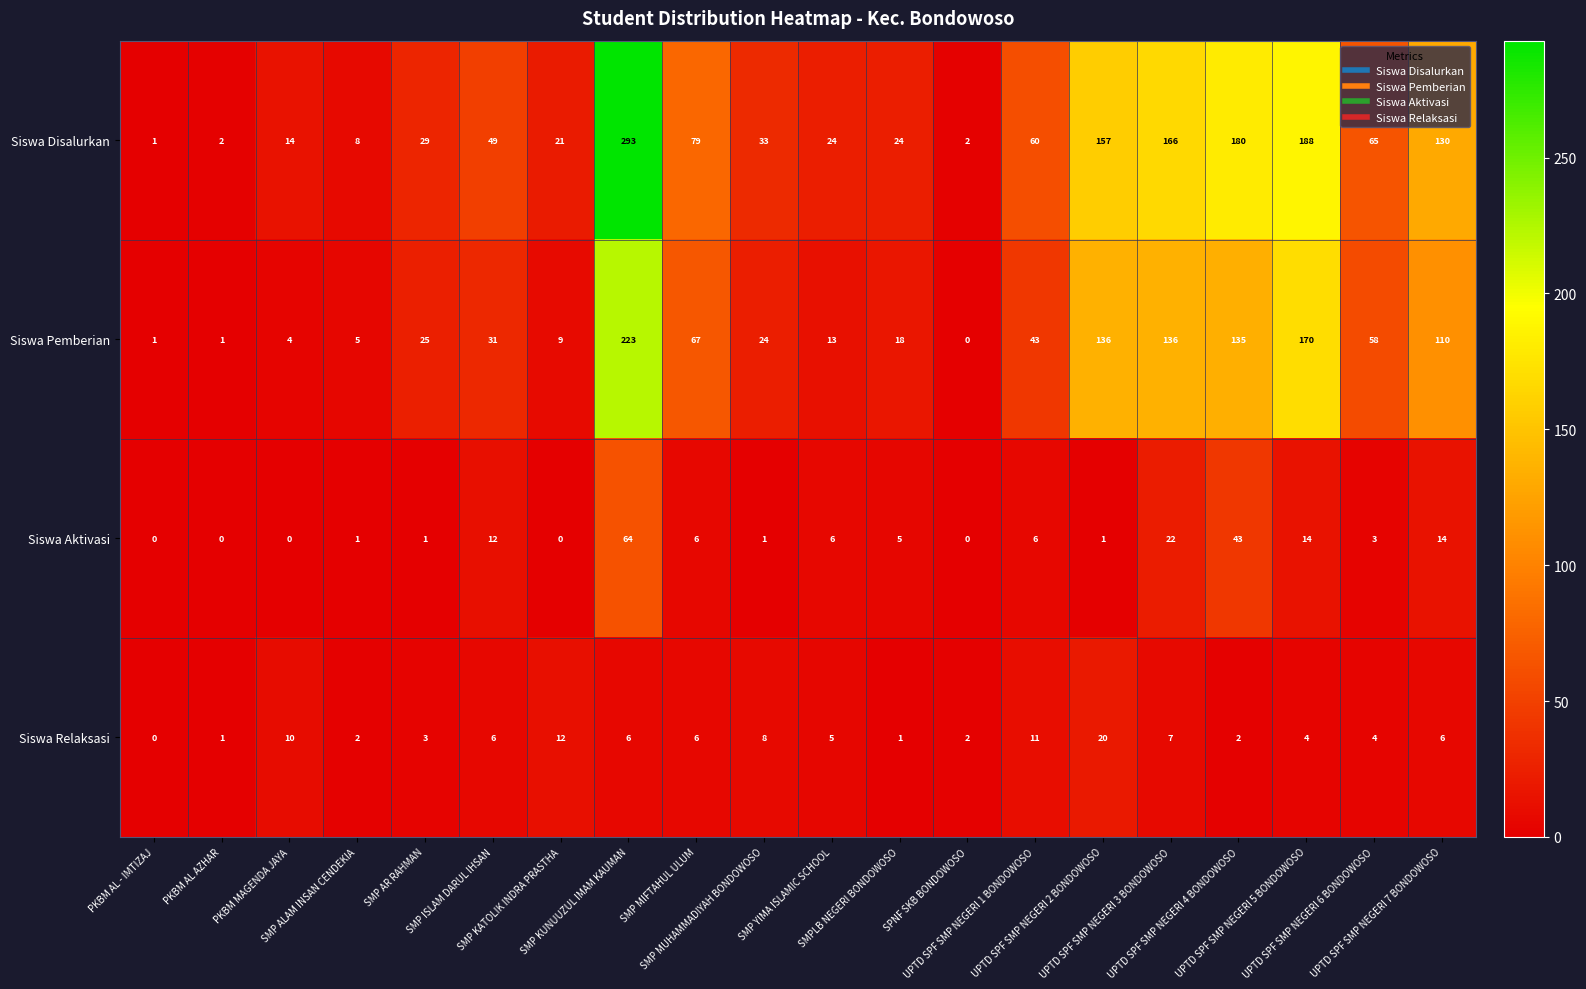

What is the maximum value shown in the chart?

293